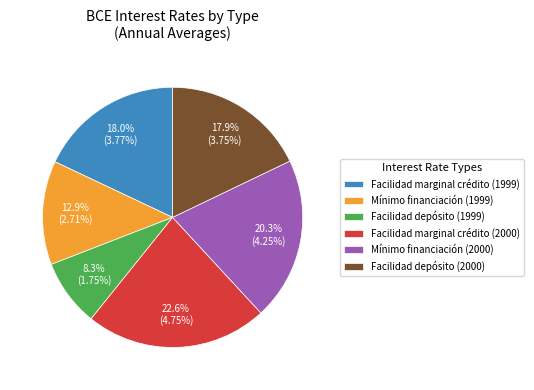

Is the sum of Mínimo financiación (1999) and Facilidad depósito (2000) greater than half?

No